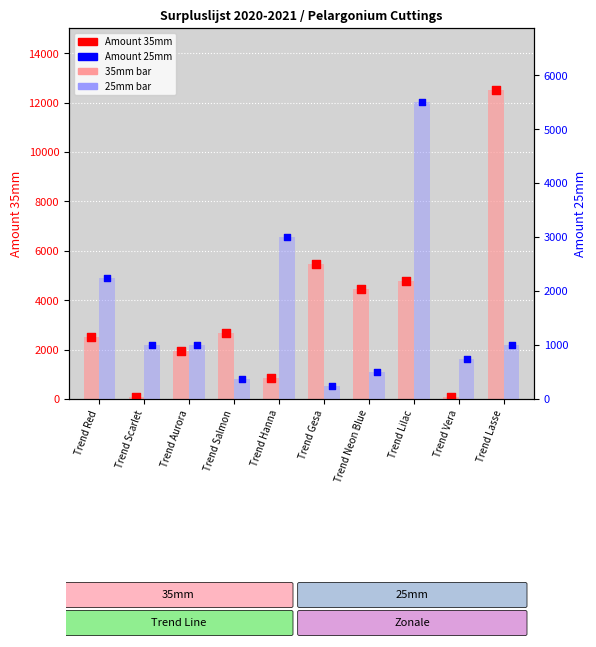

At which category is the sum across all series the highest?

Trend Lasse